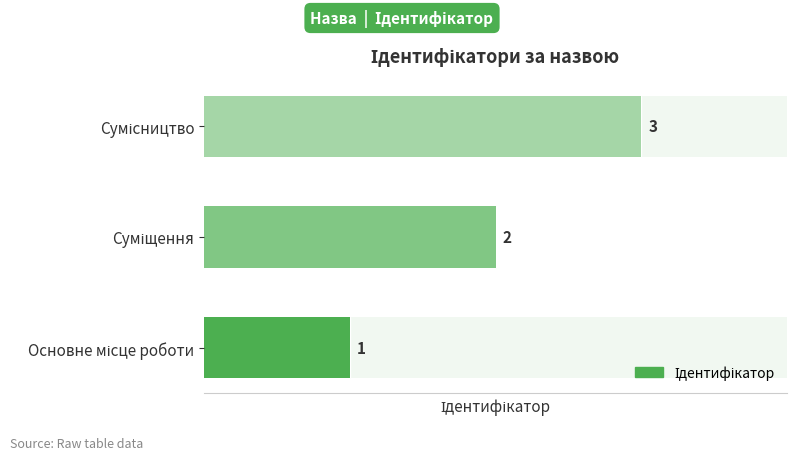

Count the values in the range 1 to 3.

3